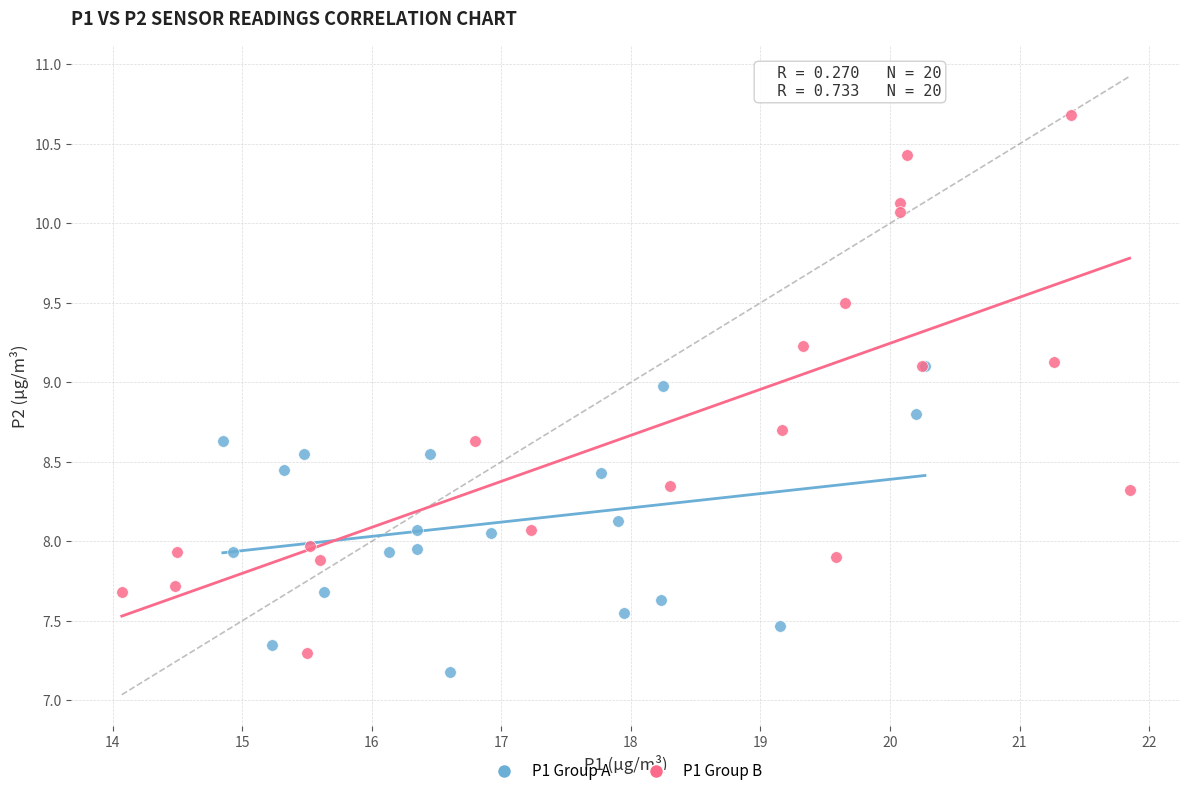

Which series contains the highest Y value?

P1 Group B